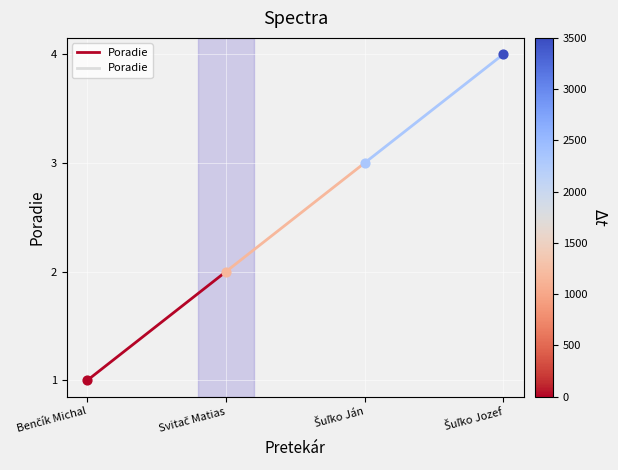

What is the change in value from Benčík Michal to Svitač Matias?

+1